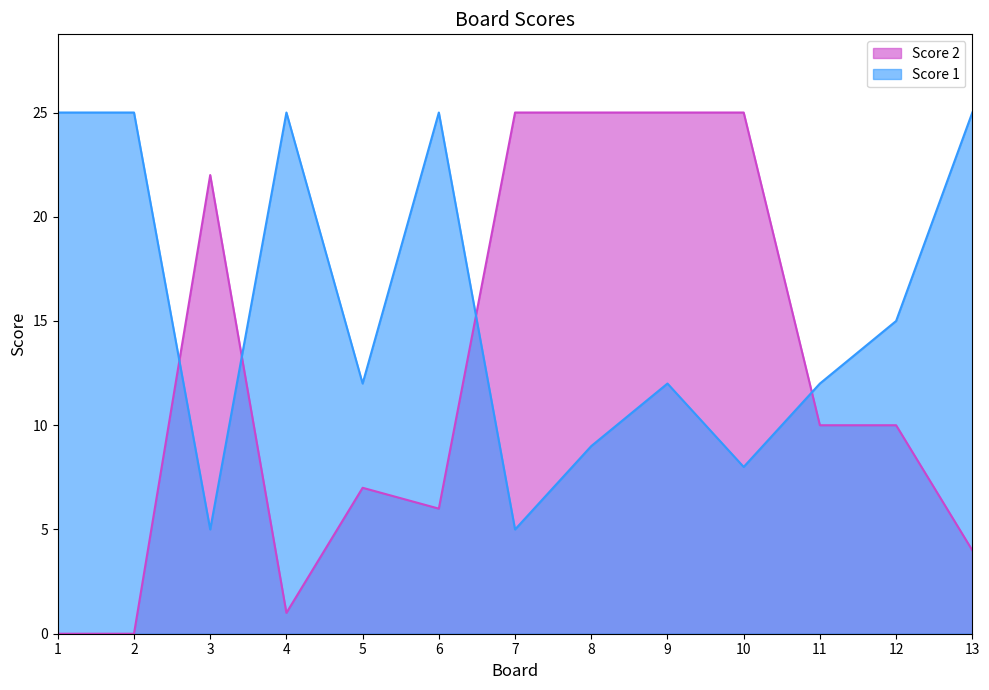

Rank the series at 5 from lowest to highest value.

Score 2, Score 1